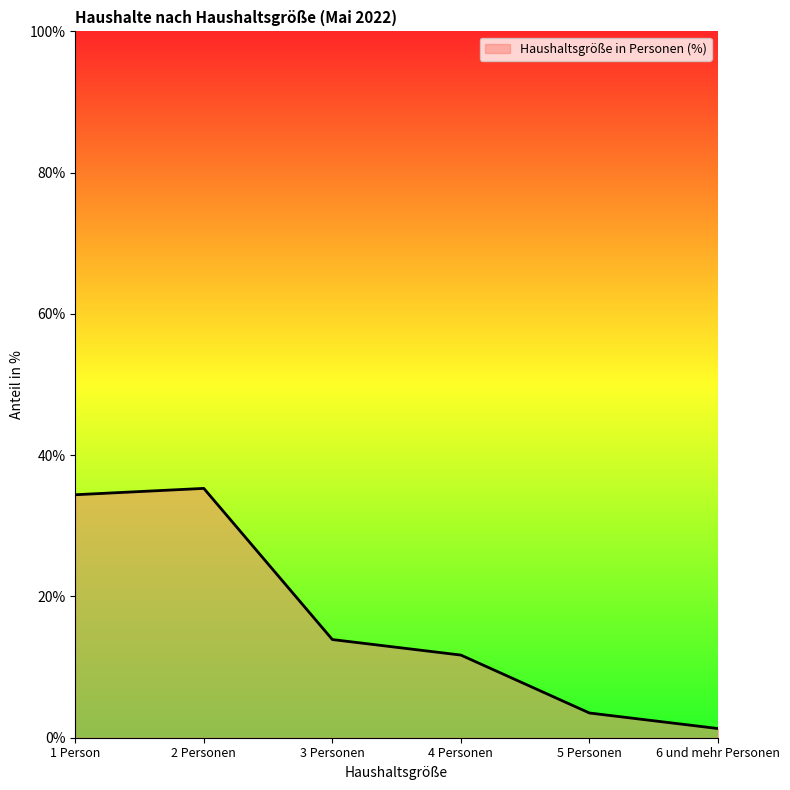

Reading left to right, what are all the values shown in this chart?

34.4	35.3	13.9	11.7	3.5	1.3